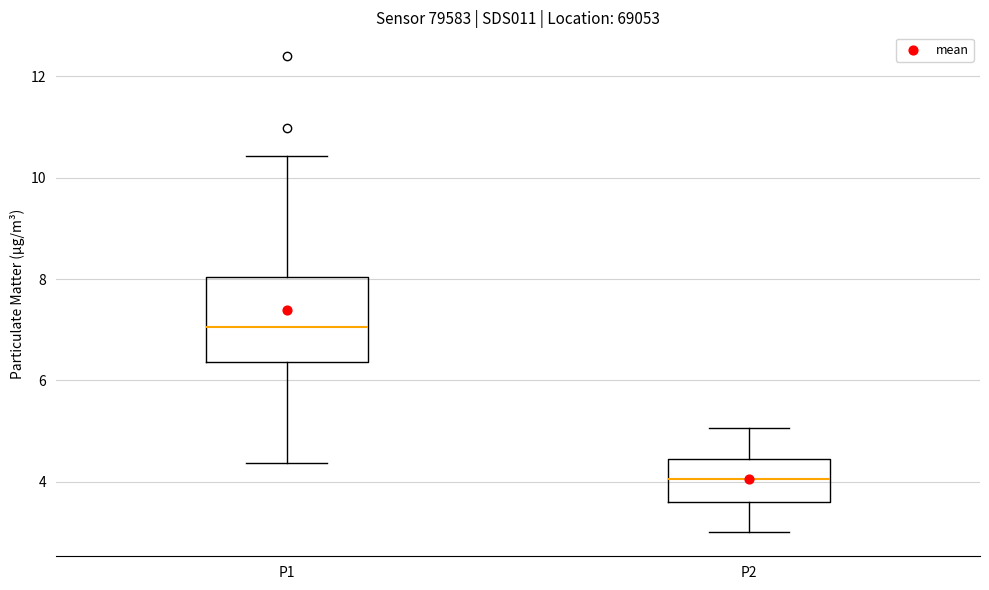

Which box is the tallest, from its lower edge to its upper edge?

P1